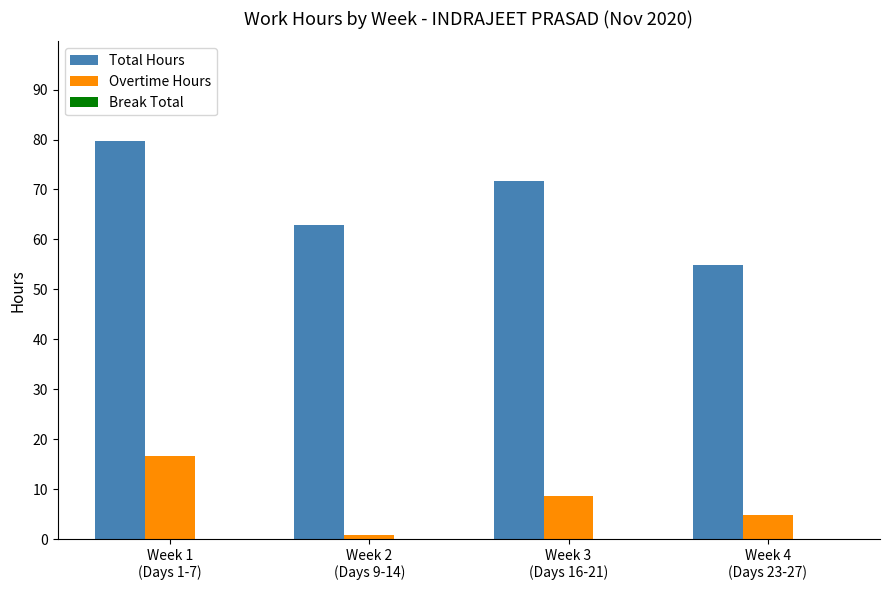

Which series has the largest total across all categories?

Total Hours